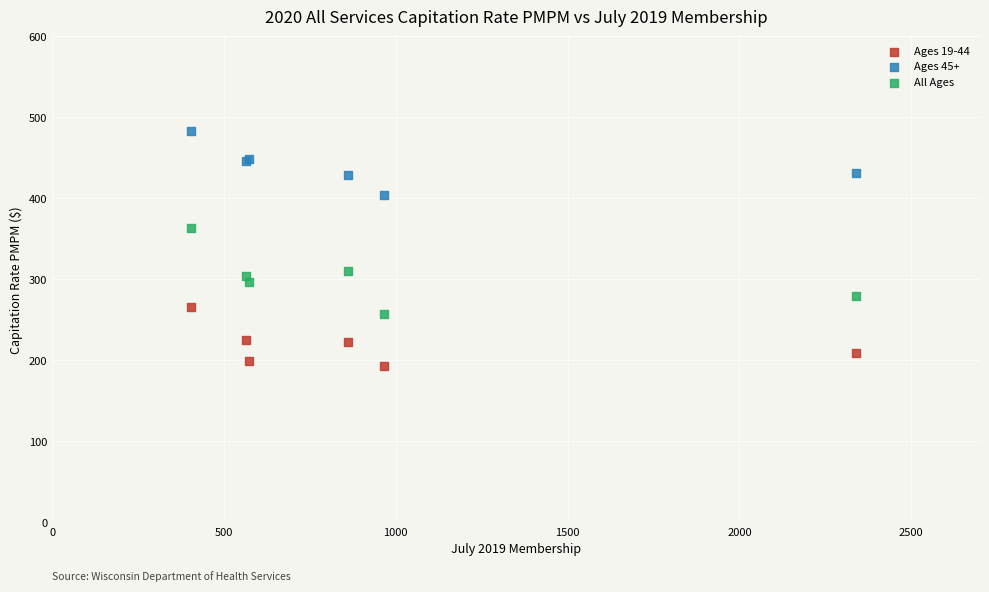

Which series reaches the minimum Y coordinate?

Ages 19-44